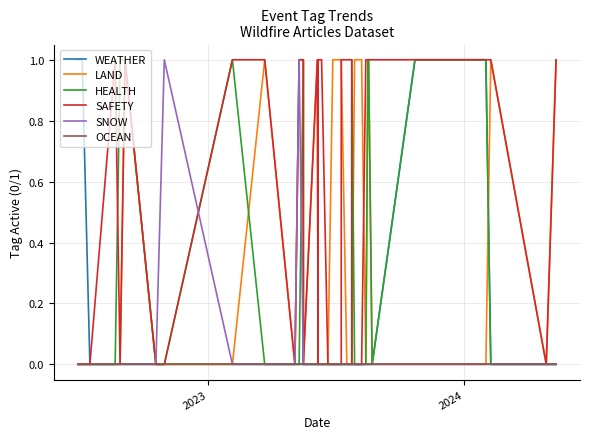

What is the highest value of the HEALTH series?

1